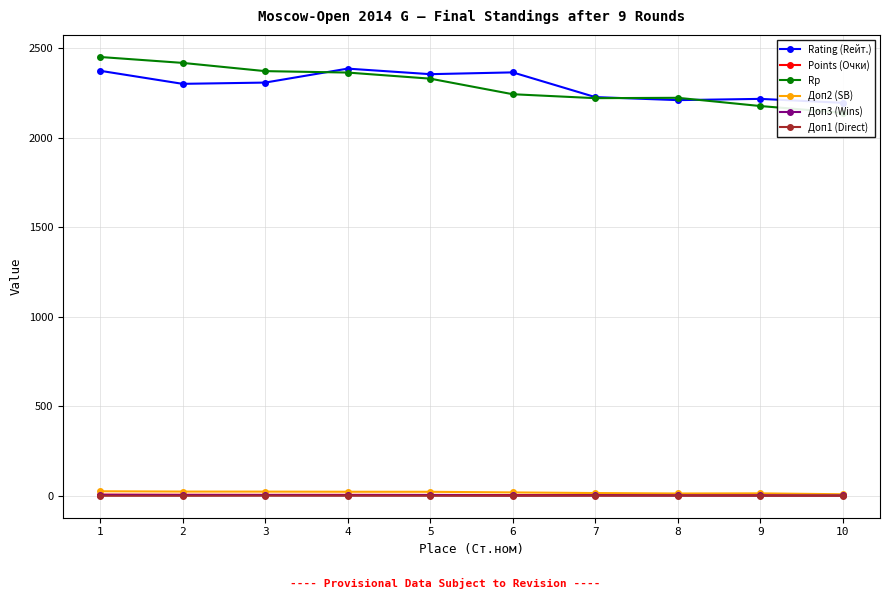

Which series has the widest spread of values?

Rp